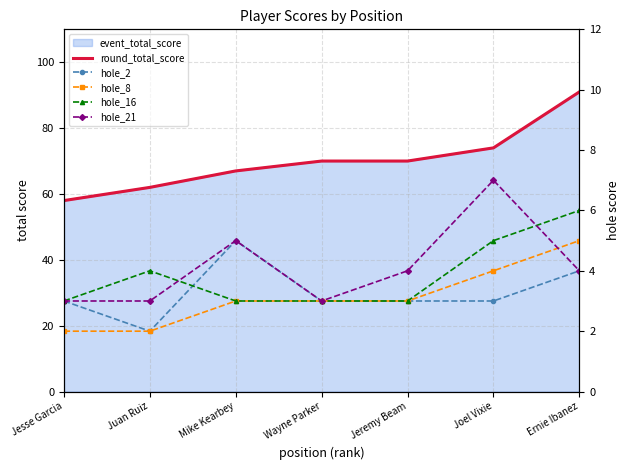

Reading left to right, what are all the values shown in this chart?

round_total_score: 58	62	67	70	70	74	91
hole_2: 3	2	5	3	3	3	4
hole_8: 2	2	3	3	3	4	5
hole_16: 3	4	3	3	3	5	6
hole_21: 3	3	5	3	4	7	4